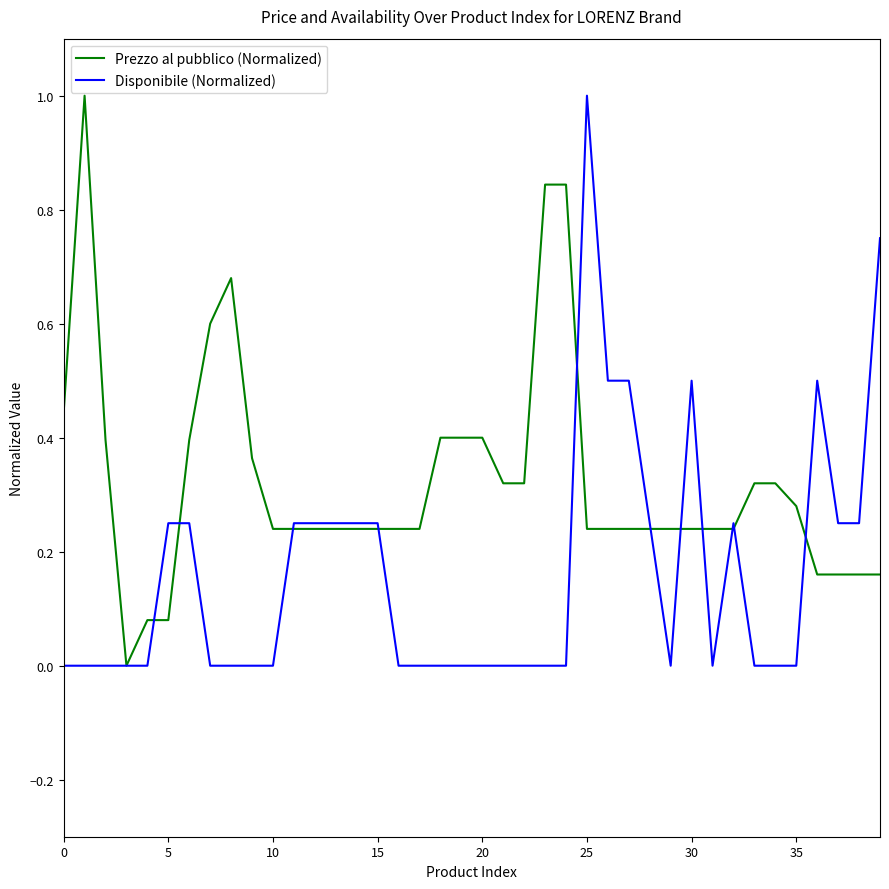

What is the greatest value displayed?

1.0